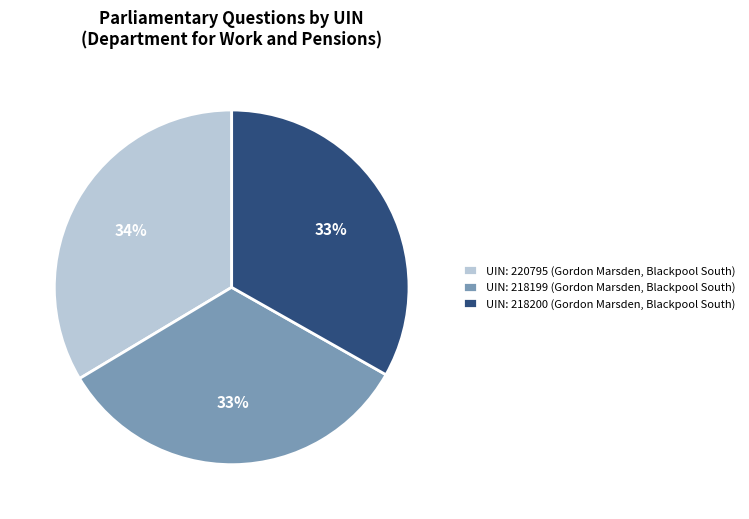

What percentage is the UIN: 218199 (Gordon Marsden, Blackpool South) slice, to the nearest percent?

33%